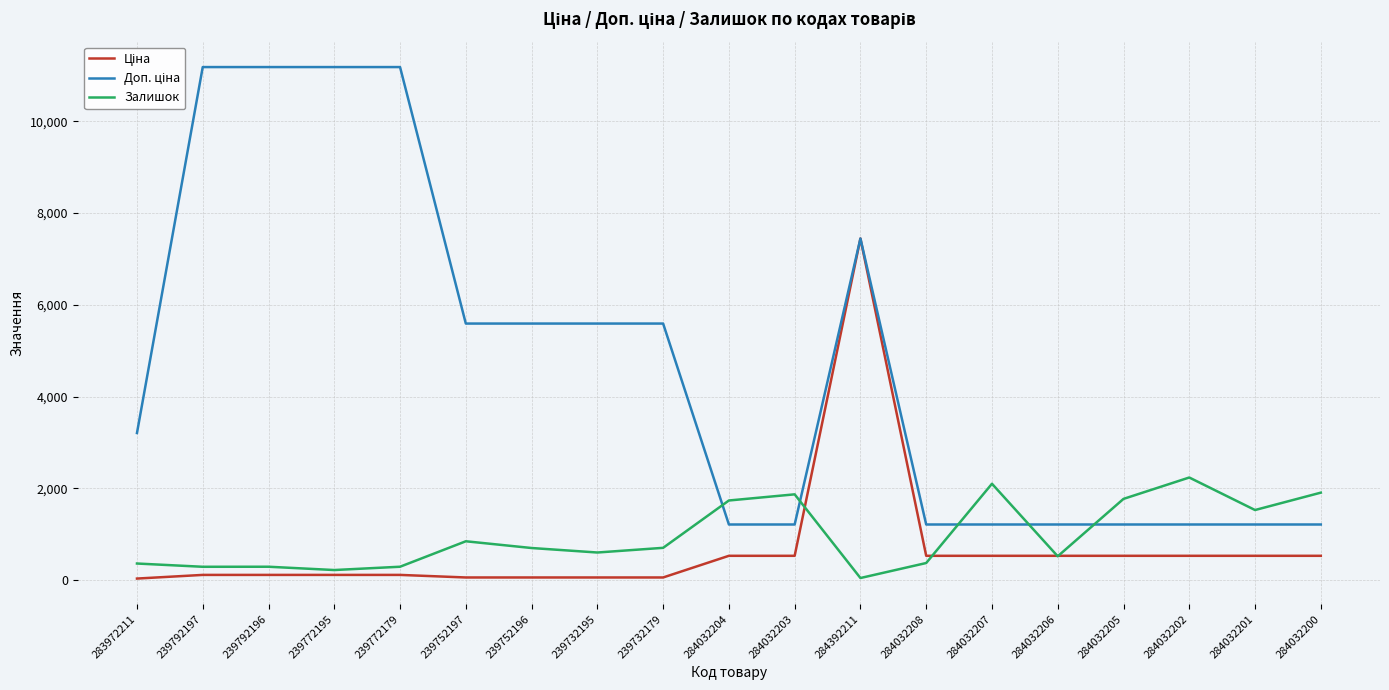

What is the total value across all series at 284032201?

3264.9